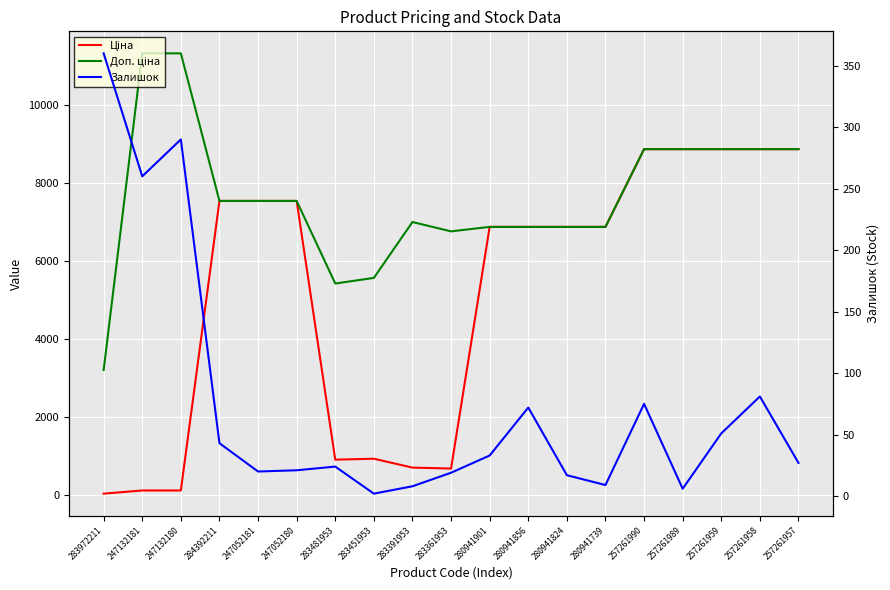

Which series has the widest spread of values?

Ціна